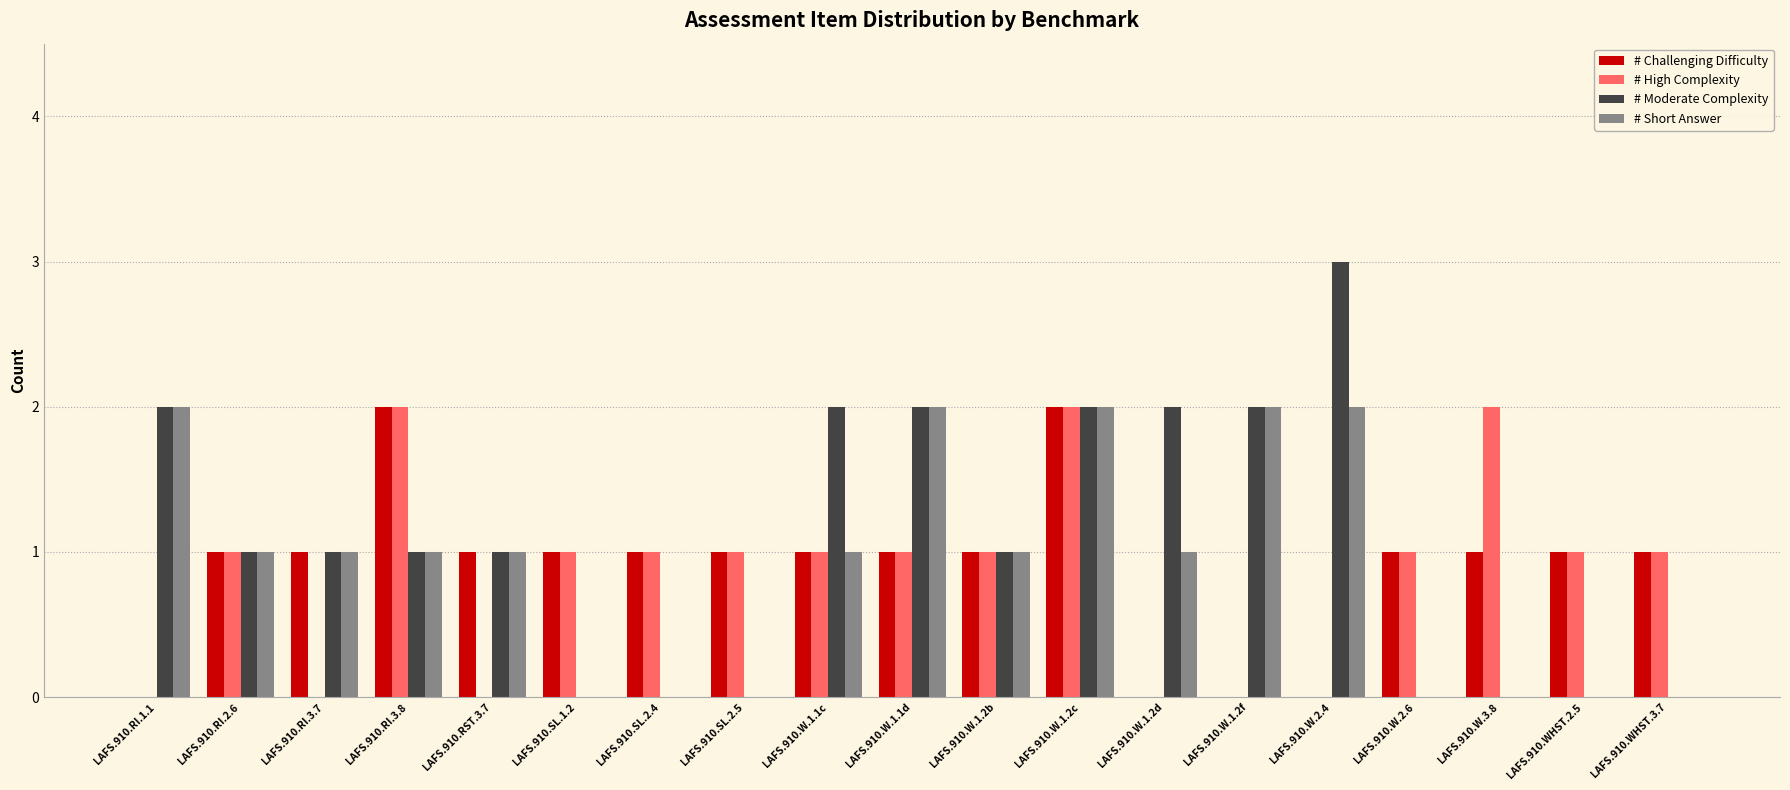

Reading left to right, list all the values displayed in this chart.

# Challenging Difficulty: 0	1	1	2	1	1	1	1	1	1	1	2	0	0	0	1	1	1	1
# High Complexity: 0	1	0	2	0	1	1	1	1	1	1	2	0	0	0	1	2	1	1
# Moderate Complexity: 2	1	1	1	1	0	0	0	2	2	1	2	2	2	3	0	0	0	0
# Short Answer: 2	1	1	1	1	0	0	0	1	2	1	2	1	2	2	0	0	0	0